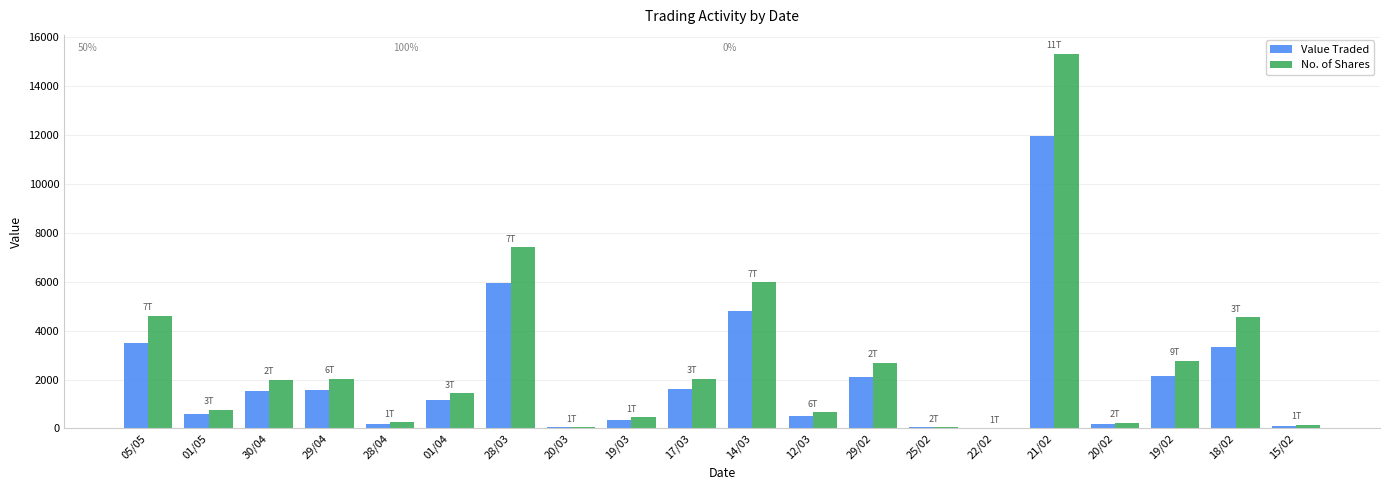

Read the No. of Shares value at 05/05, to the nearest 100.

4600